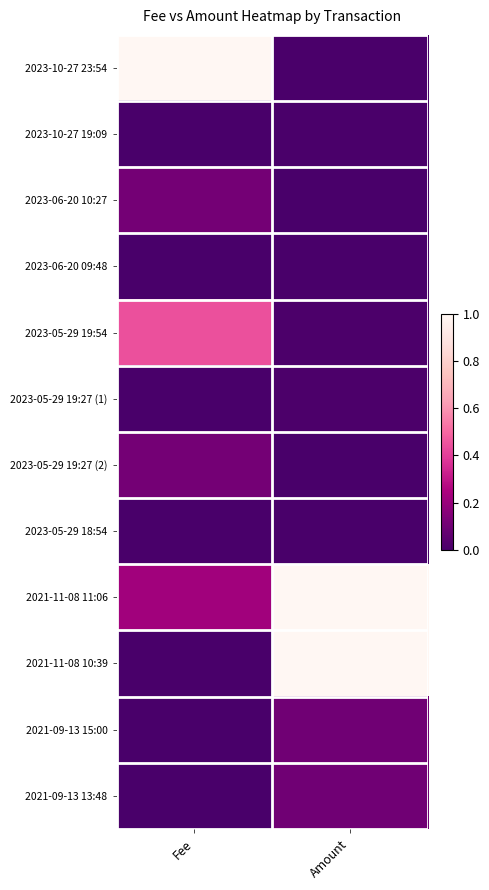

At which category is the sum across all series the highest?

Amount